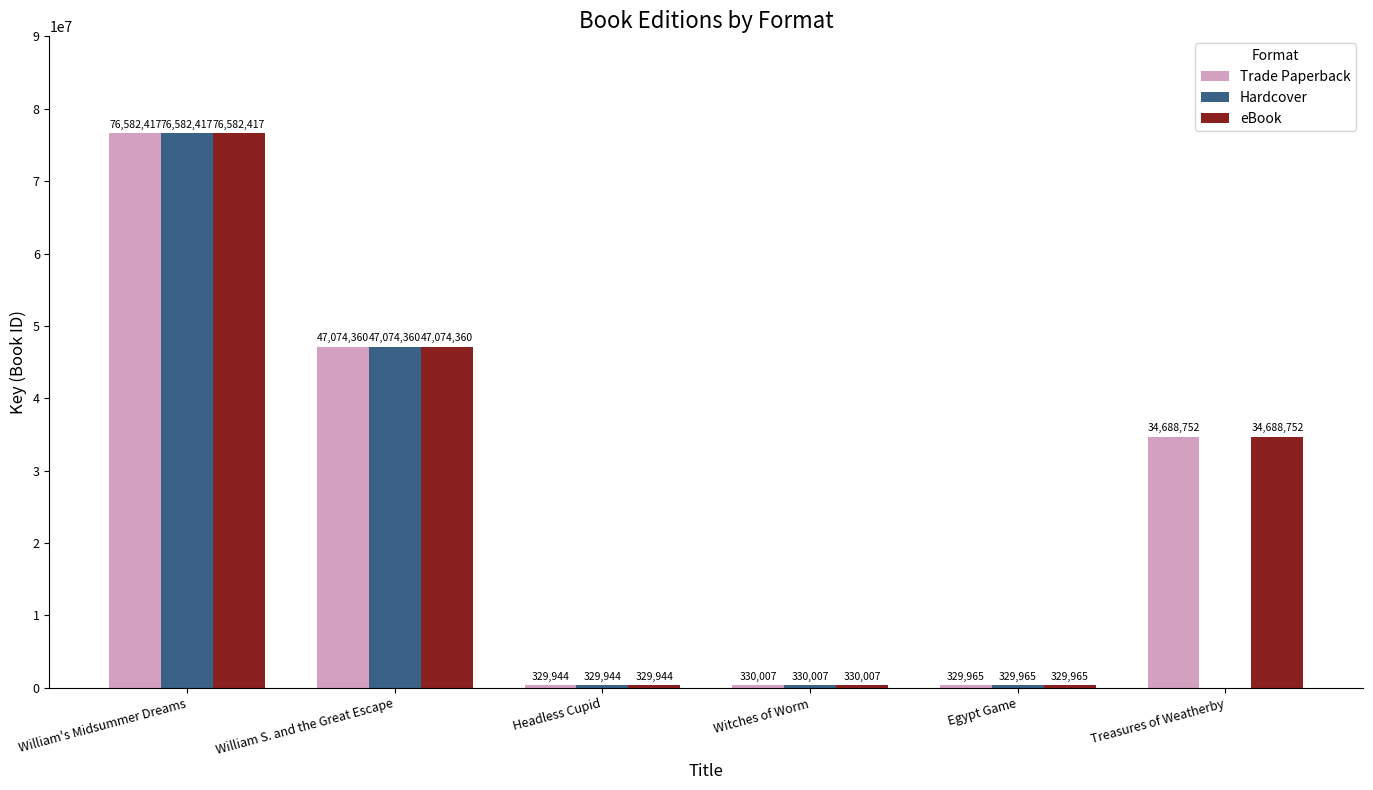

How many data points does each series have?

6